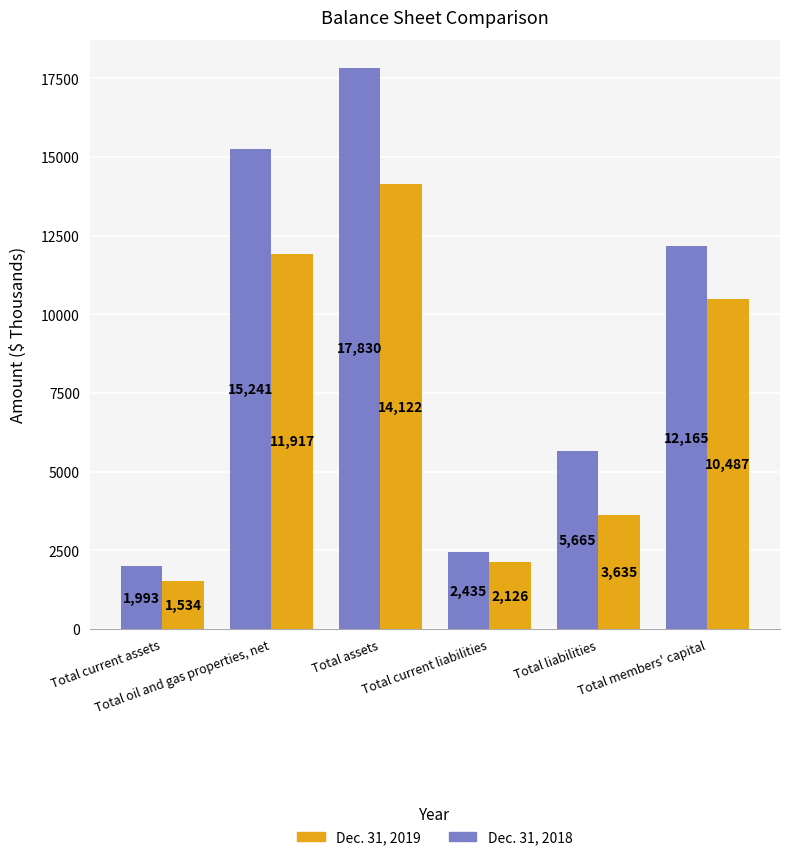

Rank the series by their maximum value, from highest to lowest.

Dec. 31, 2018, Dec. 31, 2019